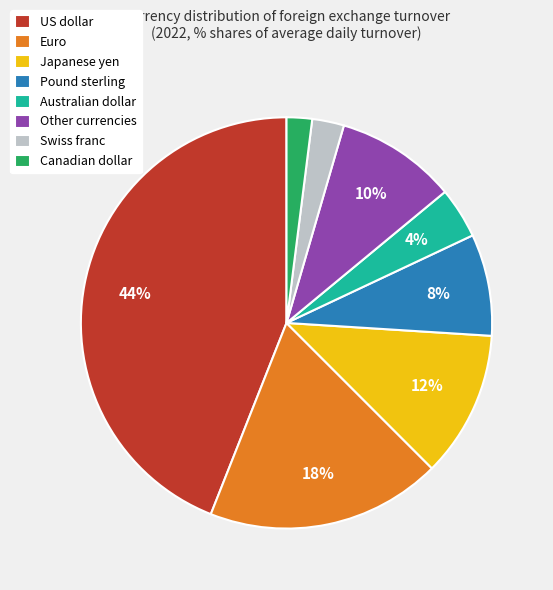

Which slice is the largest?

US dollar